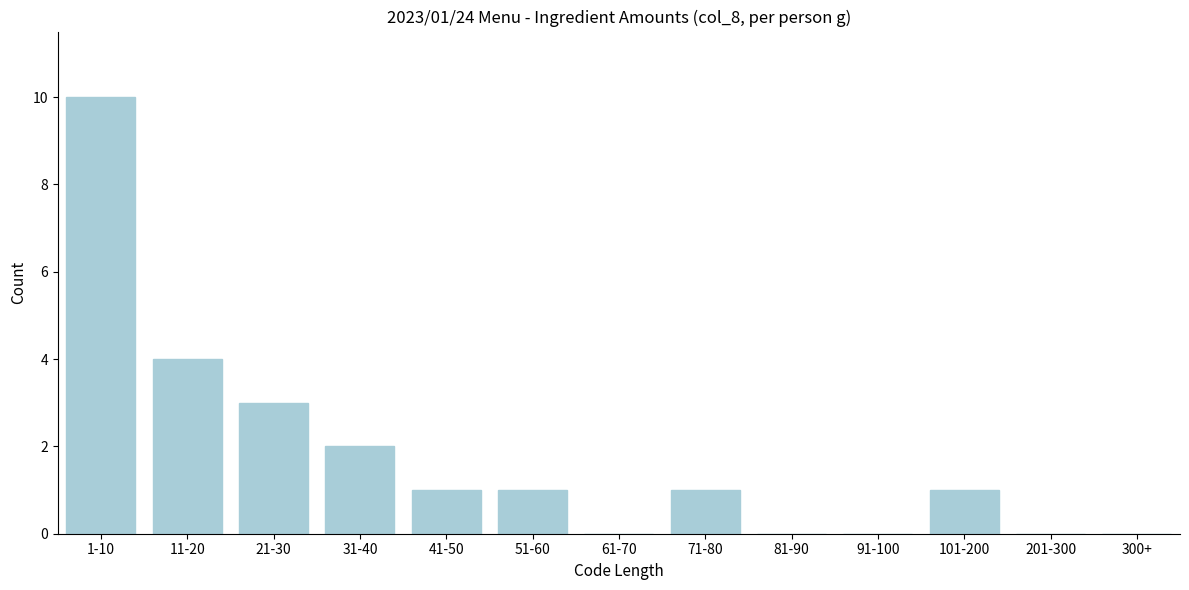

Reading left to right, extract all data points from this chart.

1-10=10	11-20=4	21-30=3	31-40=2	41-50=1	51-60=1	61-70=0	71-80=1	81-90=0	91-100=0	101-200=1	201-300=0	300+=0